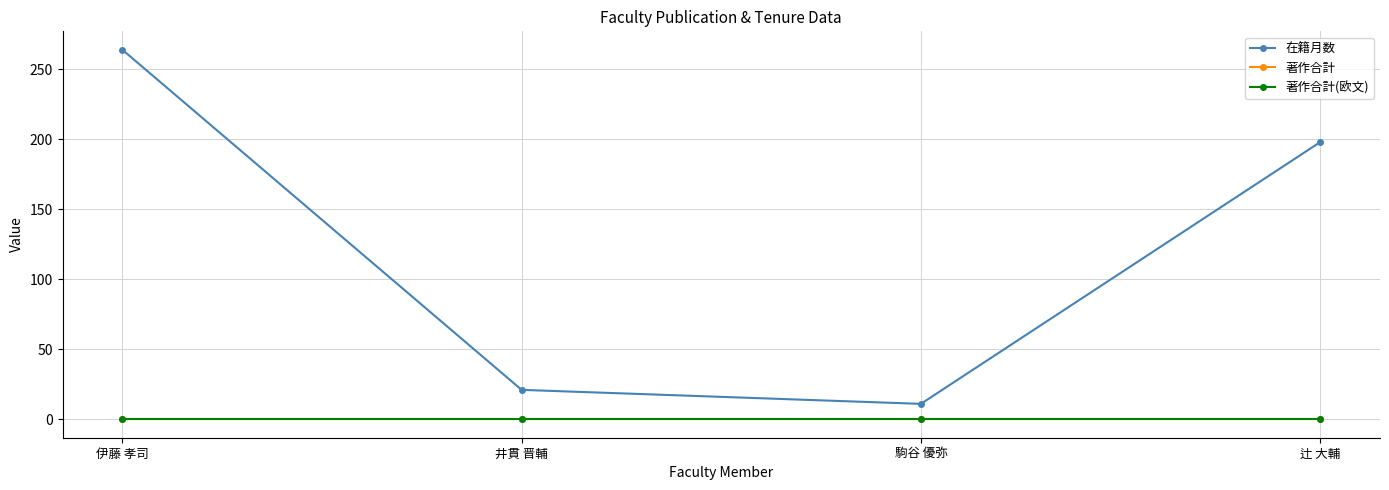

True or false: 著作合計 and 在籍月数 intersect in this chart.

False